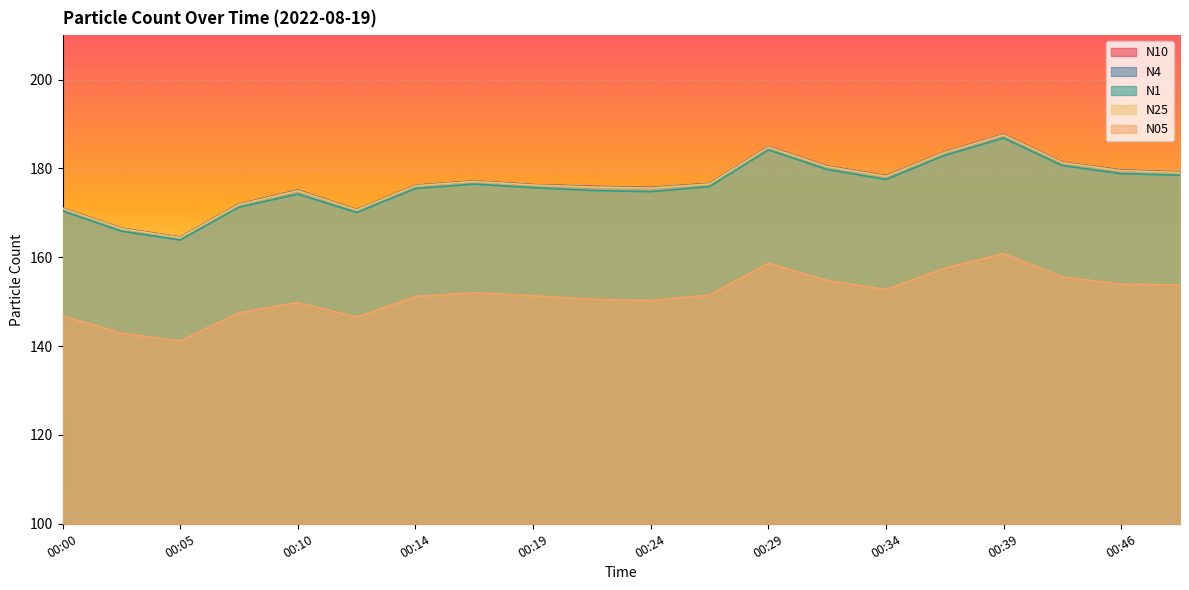

In N25, how many points are lower than both neighbors (excluding endpoints)?

4